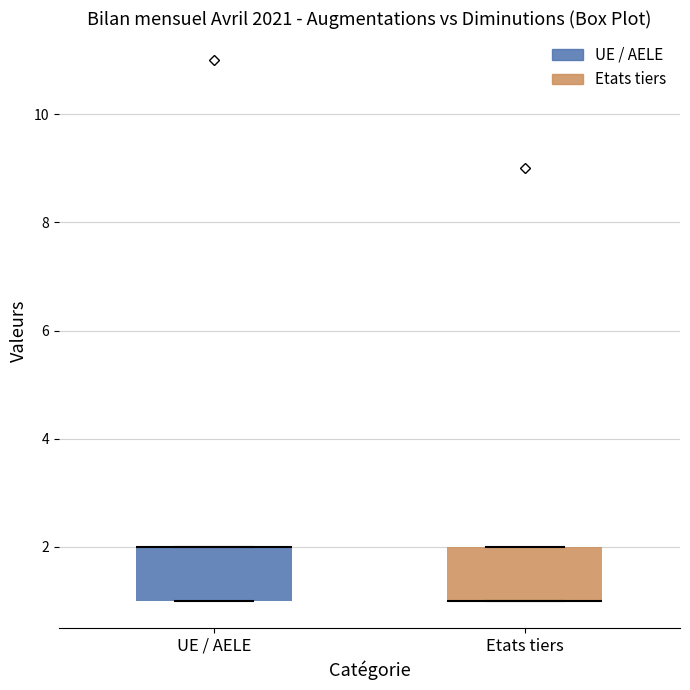

Reading left to right, transcribe this box plot: for each box, give where its median line is, the range the box spans, and where its two whiskers end, as read against the y-axis. The values are not printed on the chart, so give them approximately, as read against the axis.

UE / AELE: median 2 (drawn on the box's upper edge), box 1 to 2, whiskers 1 to 2
Etats tiers: median 1 (drawn on the box's lower edge), box 1 to 2, whiskers 1 to 2